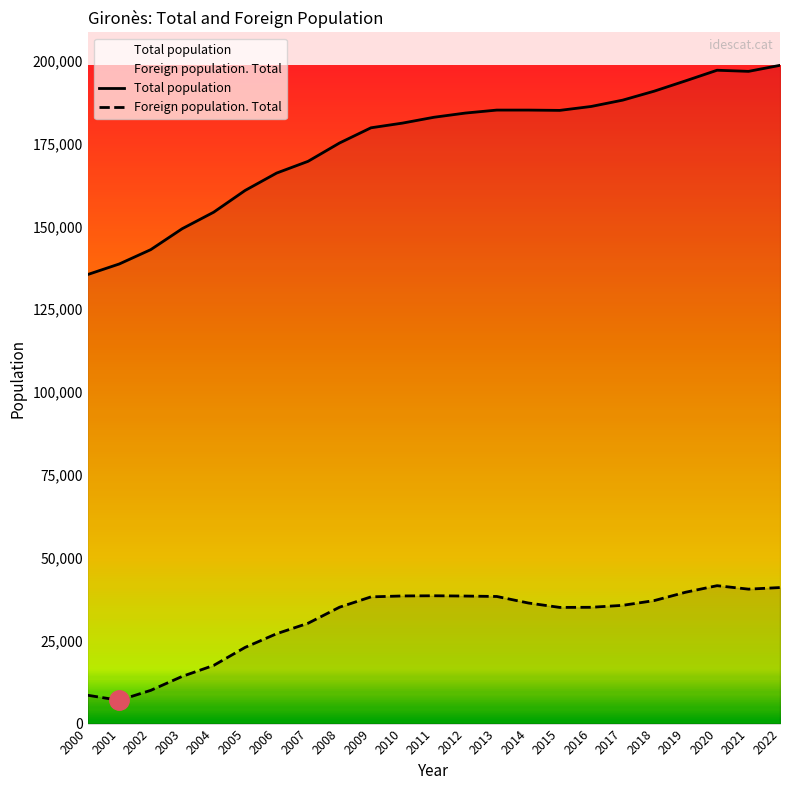

At which label does Total population reach its peak?

2022